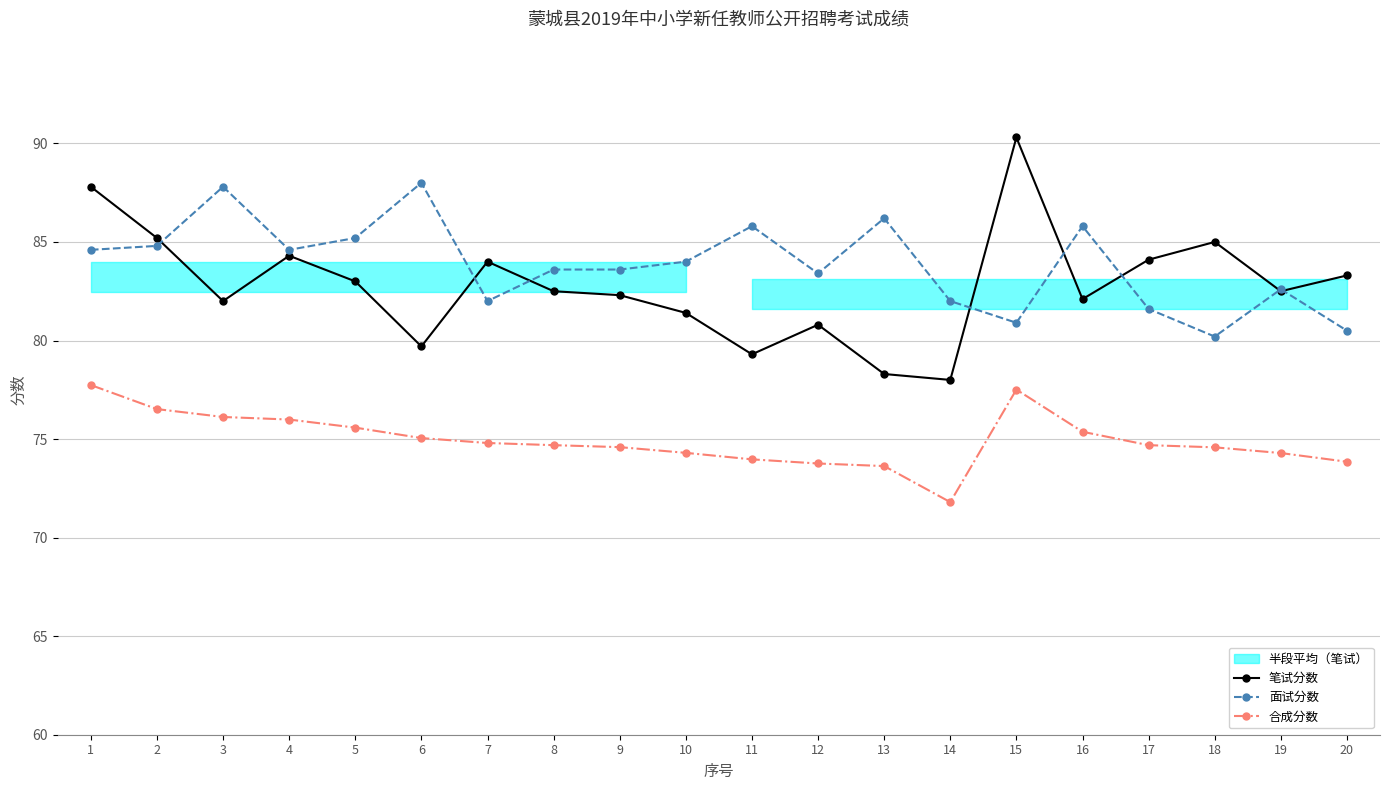

Reading left to right, transcribe all the data shown in this chart.

笔试分数: 1=87.8	2=85.2	3=82.0	4=84.3	5=83.0	6=79.7	7=84.0	8=82.5	9=82.3	10=81.4	11=79.3	12=80.8	13=78.3	14=78.0	15=90.3	16=82.1	17=84.1	18=85.0	19=82.5	20=83.3
面试分数: 1=84.6	2=84.8	3=87.8	4=84.6	5=85.2	6=88.0	7=82.0	8=83.6	9=83.6	10=84.0	11=85.8	12=83.4	13=86.2	14=82.0	15=80.9	16=85.8	17=81.6	18=80.2	19=82.6	20=80.5
合成分数: 1=77.7	2=76.5	3=76.1	4=76.0	5=75.6	6=75.0	7=74.8	8=74.7	9=74.6	10=74.3	11=74.0	12=73.8	13=73.6	14=71.8	15=77.5	16=75.4	17=74.7	18=74.6	19=74.3	20=73.8